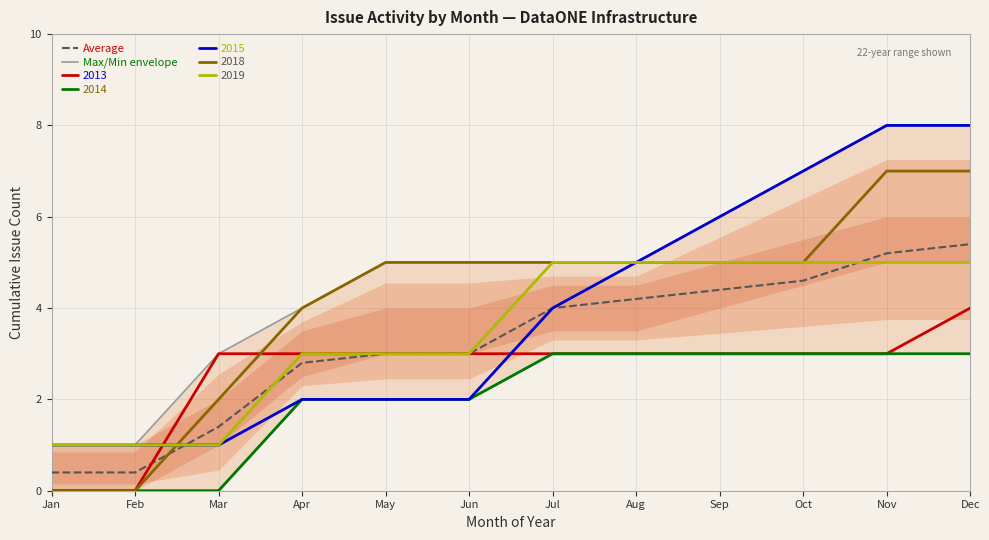

True or false: Max/Min envelope has a value of 3.0 at Mar.

True